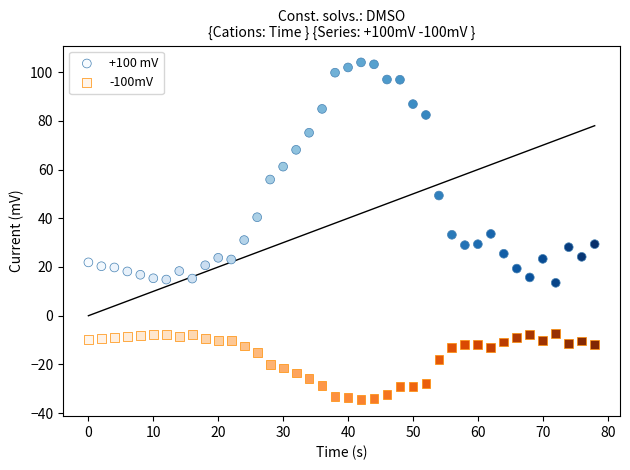

Which series contains the highest Y value?

+100 mV